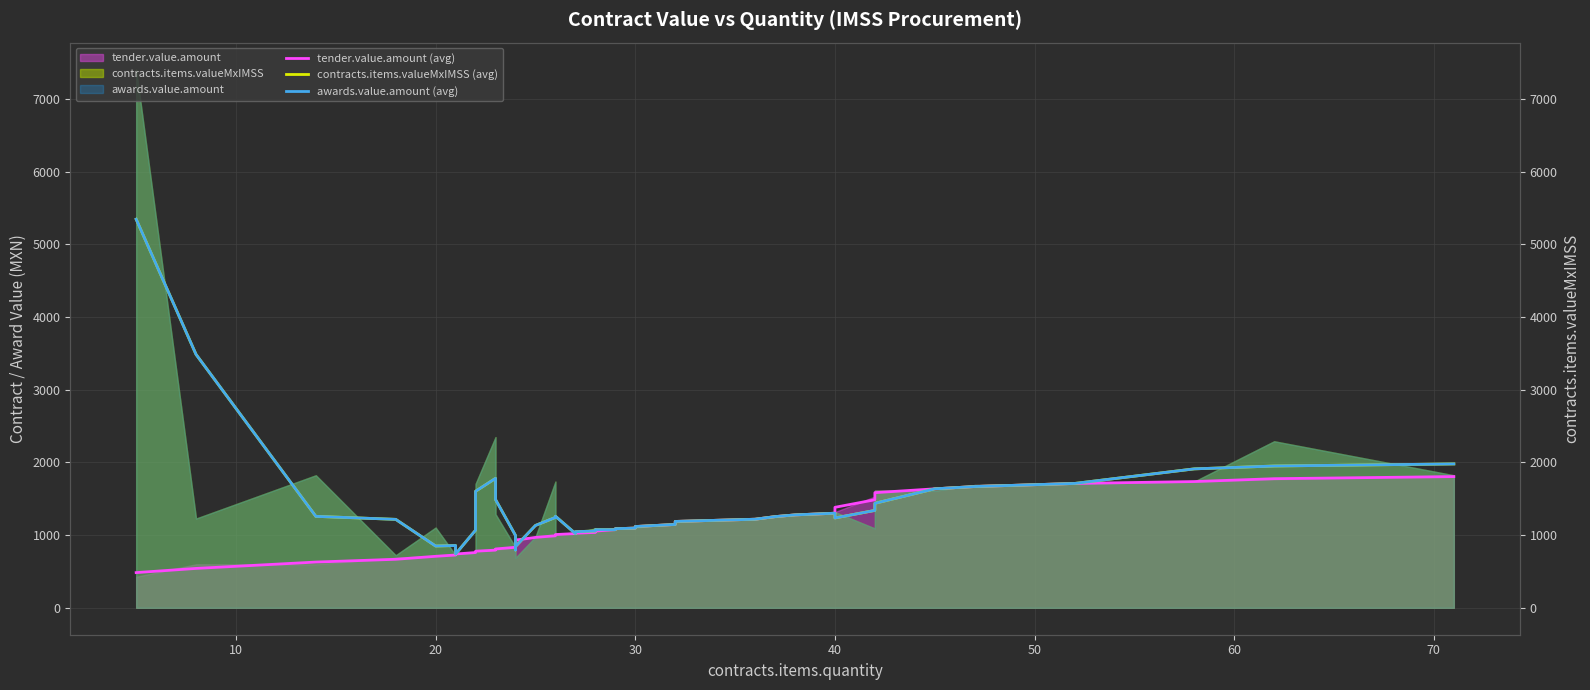

List the series in order of their peak value, lowest first.

tender.value.amount (avg), contracts.items.valueMxIMSS (avg), awards.value.amount (avg)